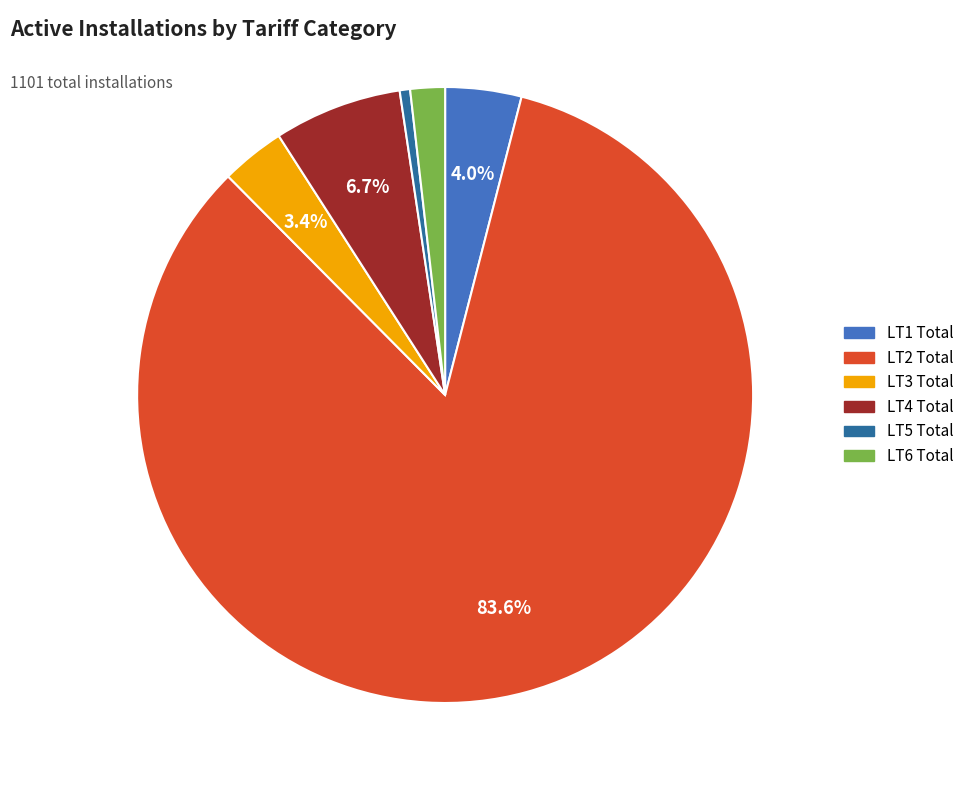

Which slice is the smallest?

LT5 Total